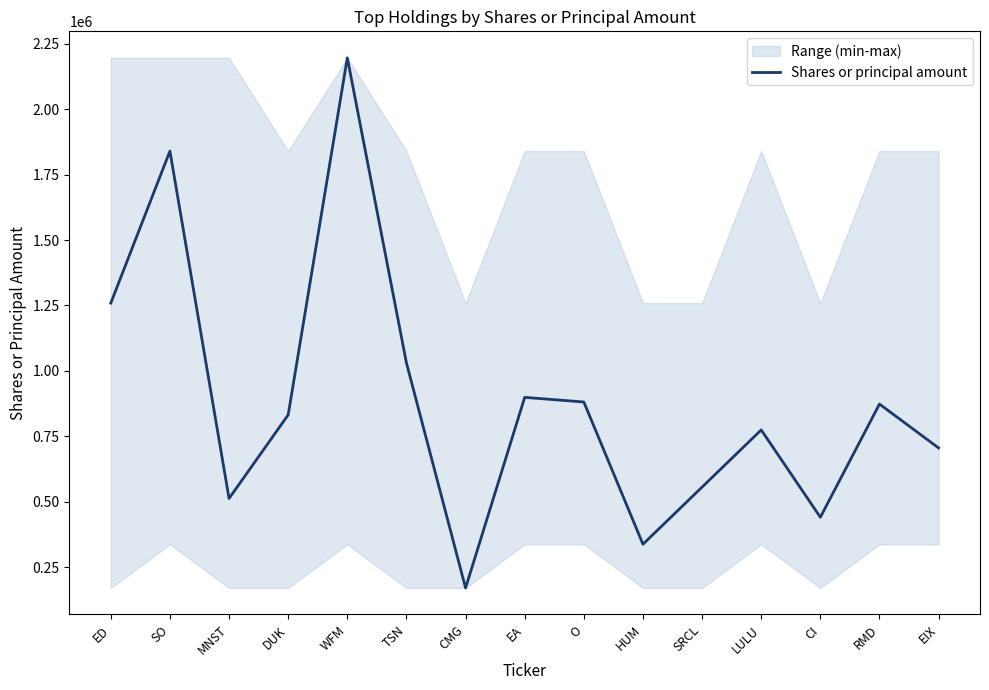

What is the difference between the maximum and minimum values?

2025569